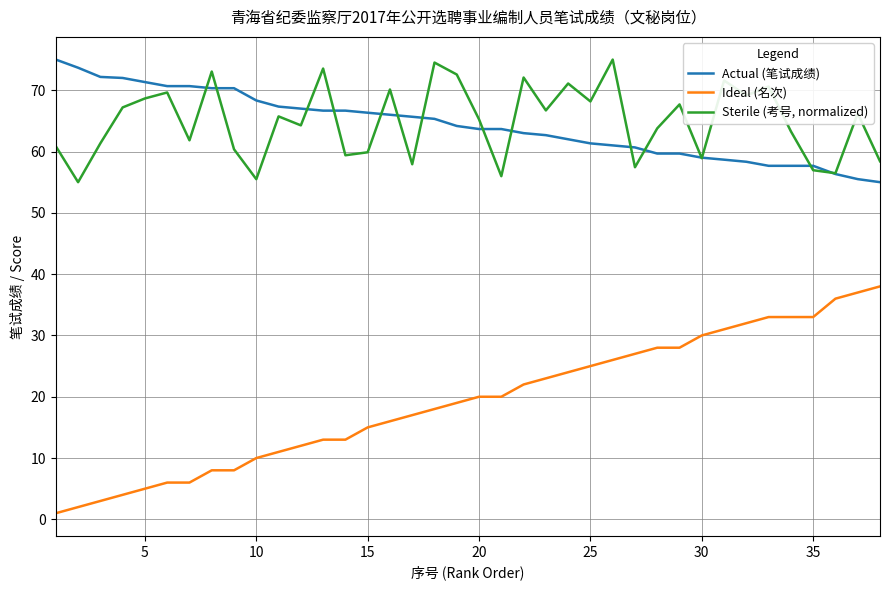

What is the minimum value for Sterile (考号, normalized)?

55.0